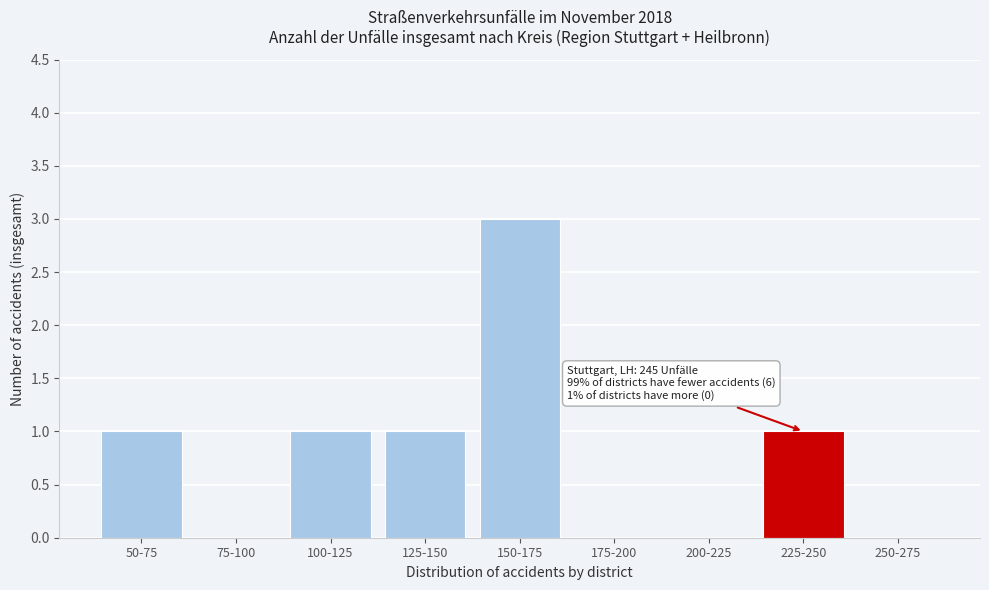

Reading left to right, extract all data points from this chart.

50-75=1	75-100=0	100-125=1	125-150=1	150-175=3	175-200=0	200-225=0	225-250=1	250-275=0